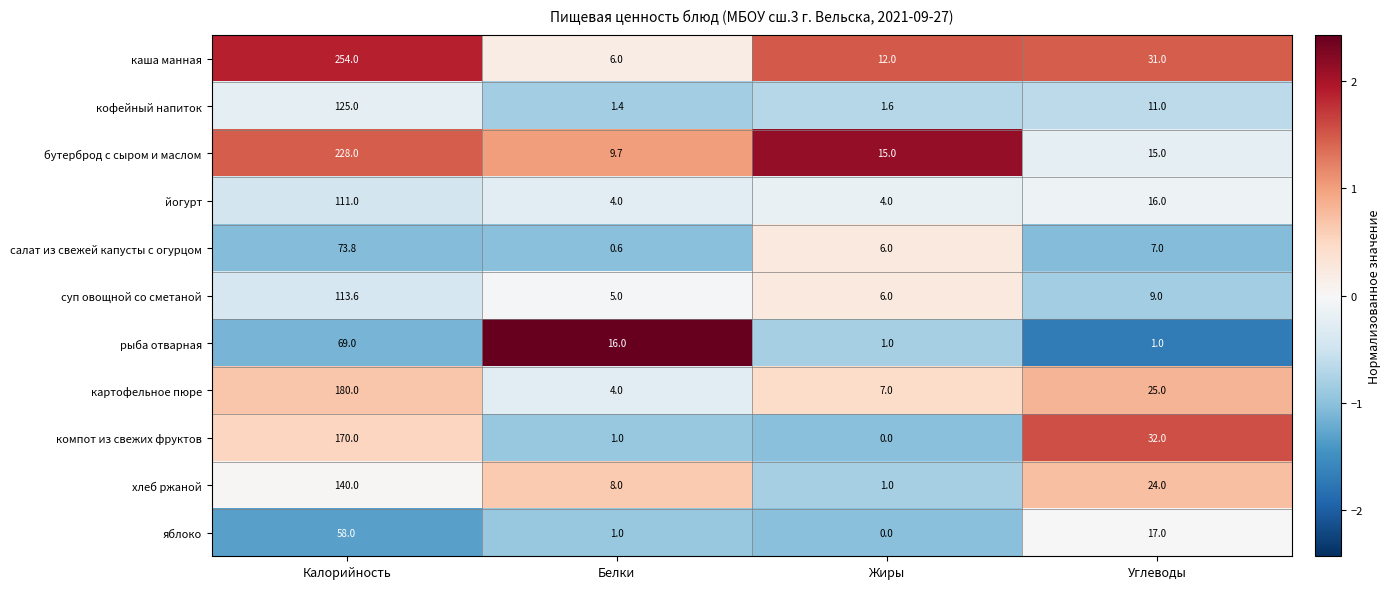

Rank the categories by картофельное пюре value from highest to lowest.

Калорийность, Углеводы, Жиры, Белки